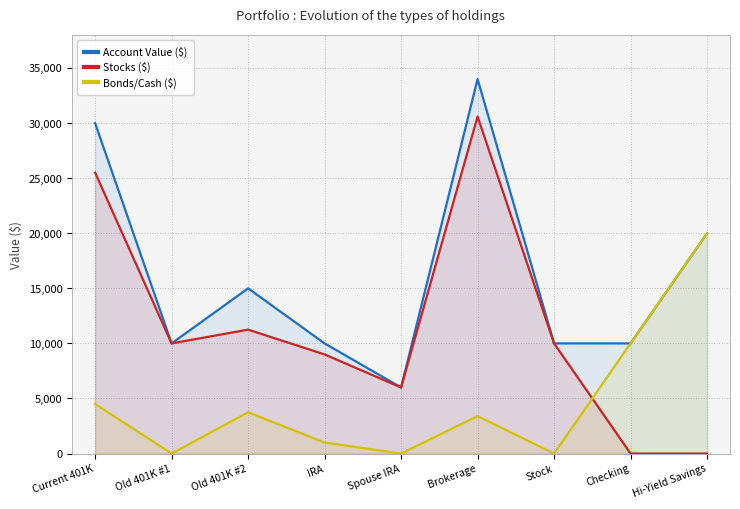

What is the value of the Stocks ($) point at the 4th from the left?

9000